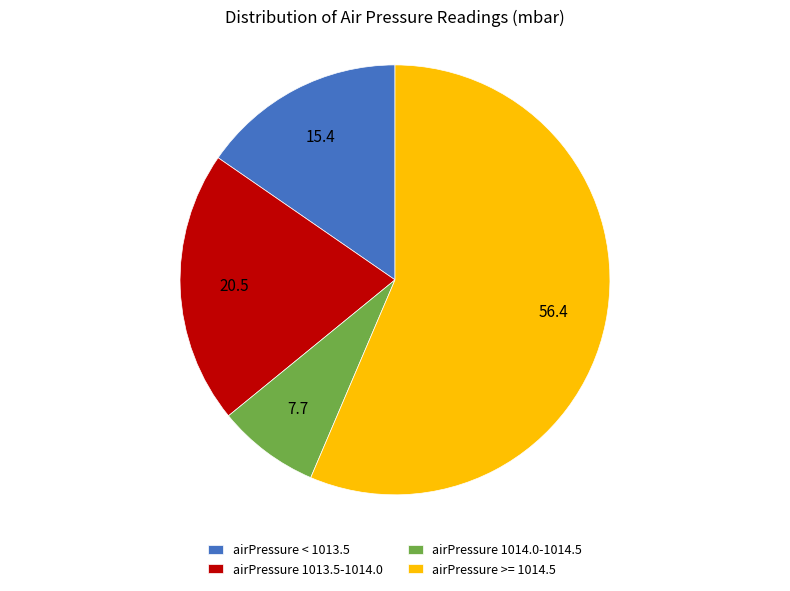

What is the largest slice in the pie chart?

airPressure >= 1014.5